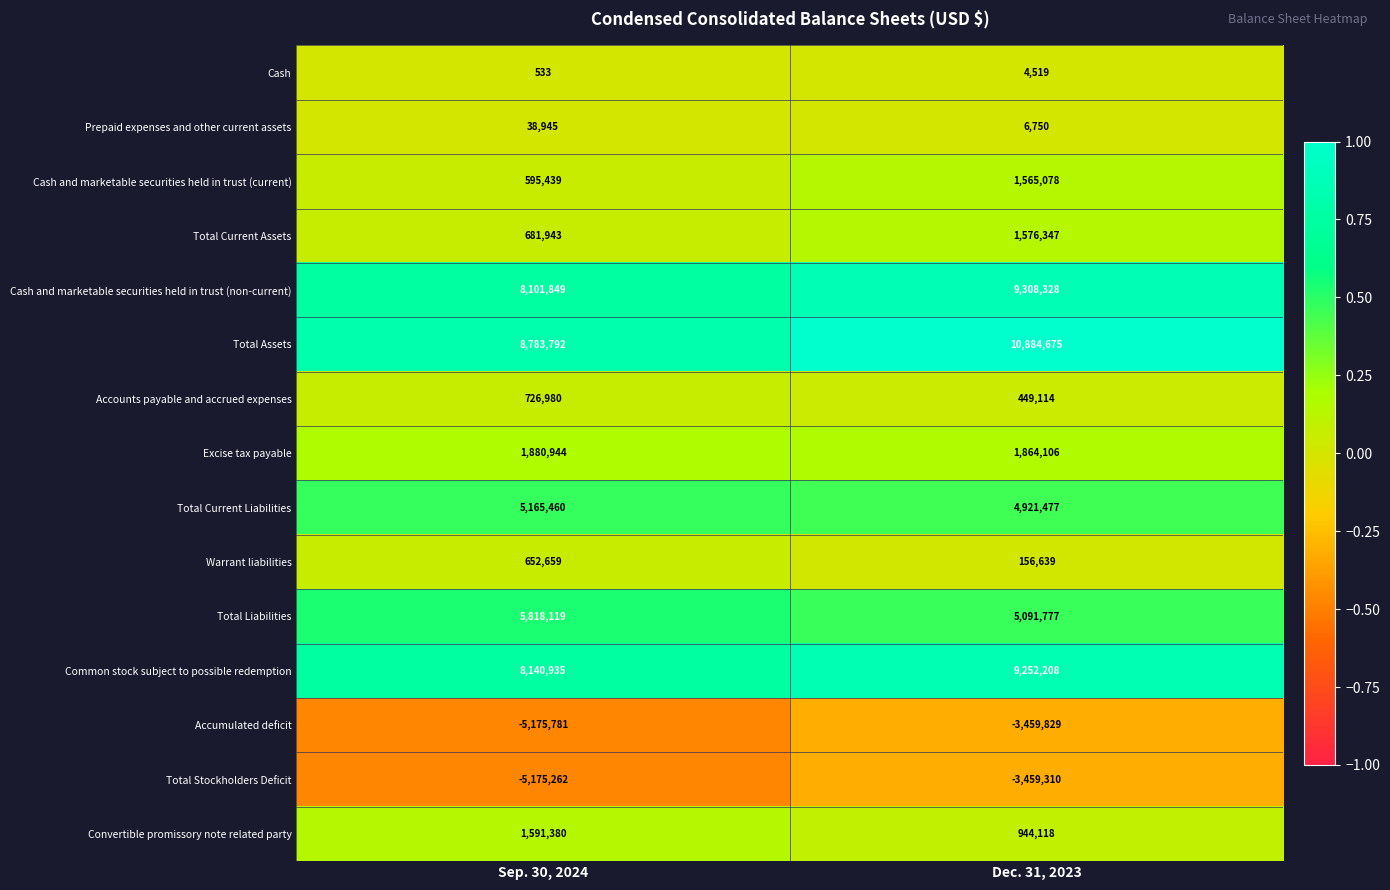

What is the difference between the highest and lowest values at Sep. 30, 2024?

13959573